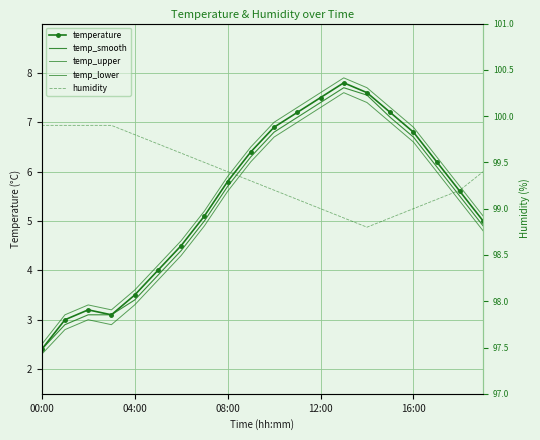

What is the average value of the temperature series?

5.4